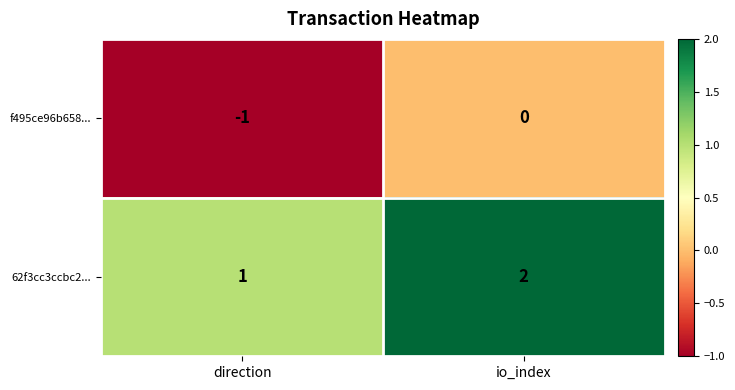

The f495ce96b658... series shows 0 at direction. True or false?

False